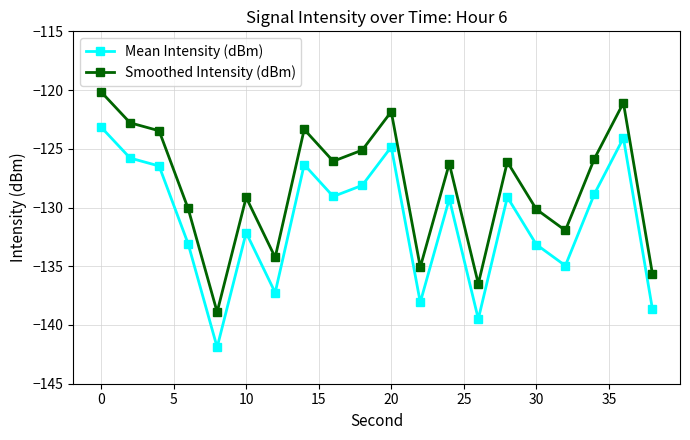

How many interior local valleys does the Mean Intensity (dBm) series have?

6